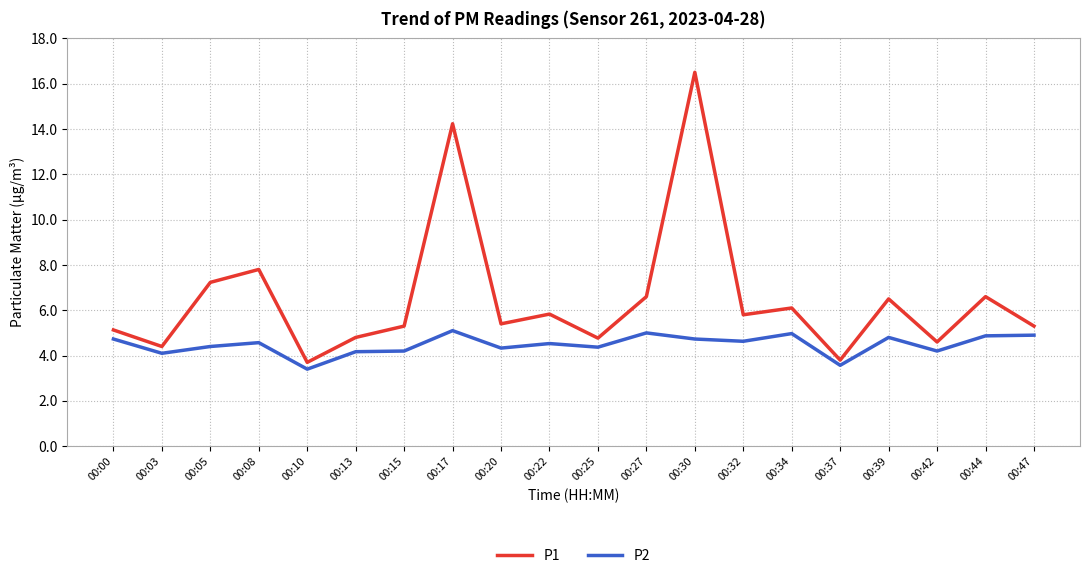

List the series in order of their peak value, highest first.

P1, P2